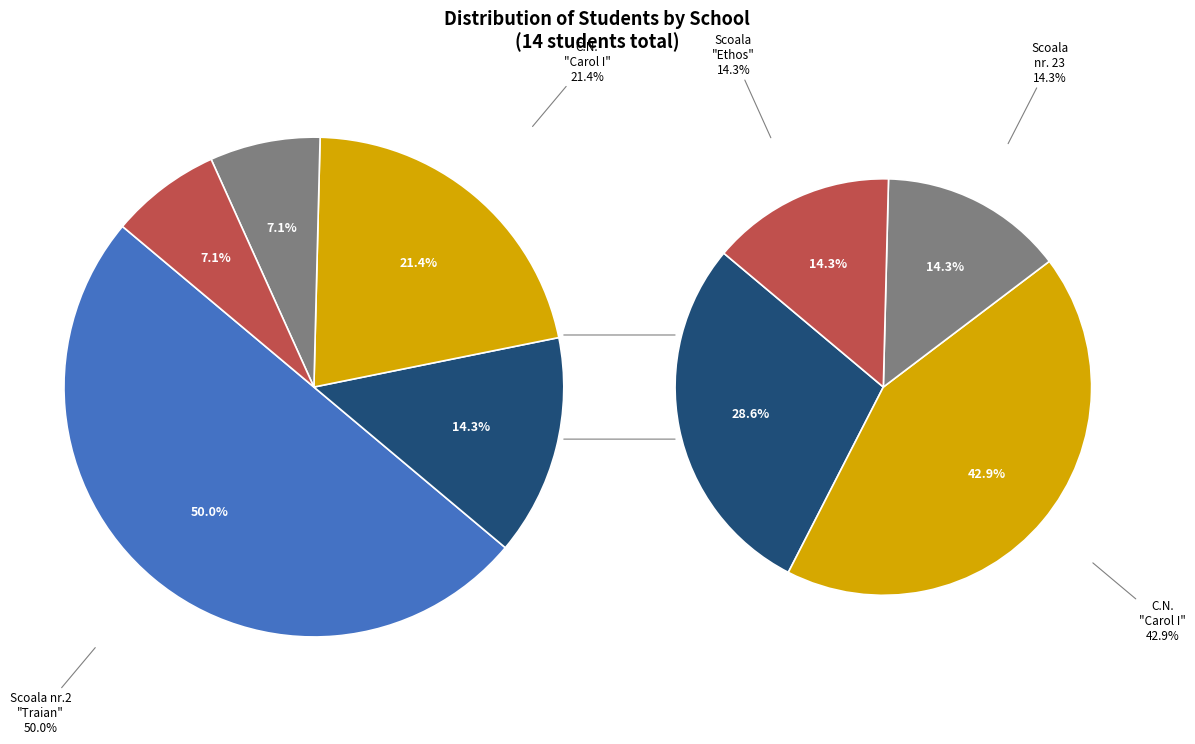

How many slices are in this pie chart?

5